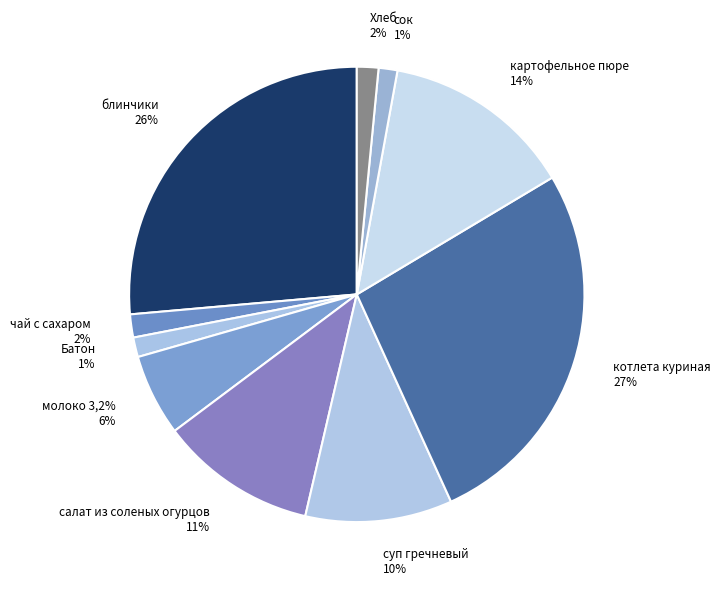

Which slice is the largest?

котлета куриная